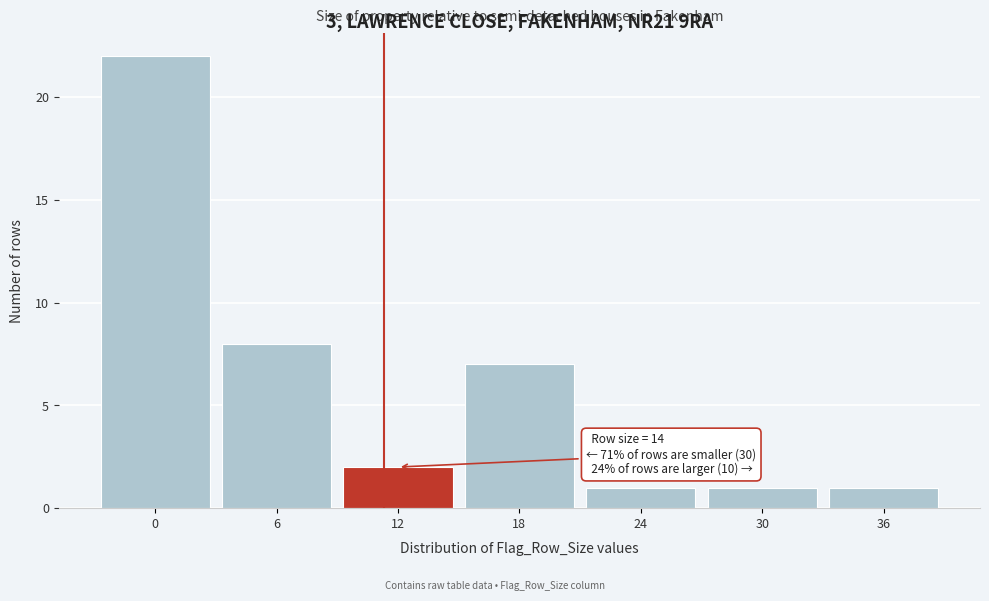

Reading left to right, extract all data points from this chart.

0=22	6=8	12=2	18=7	24=1	30=1	36=1